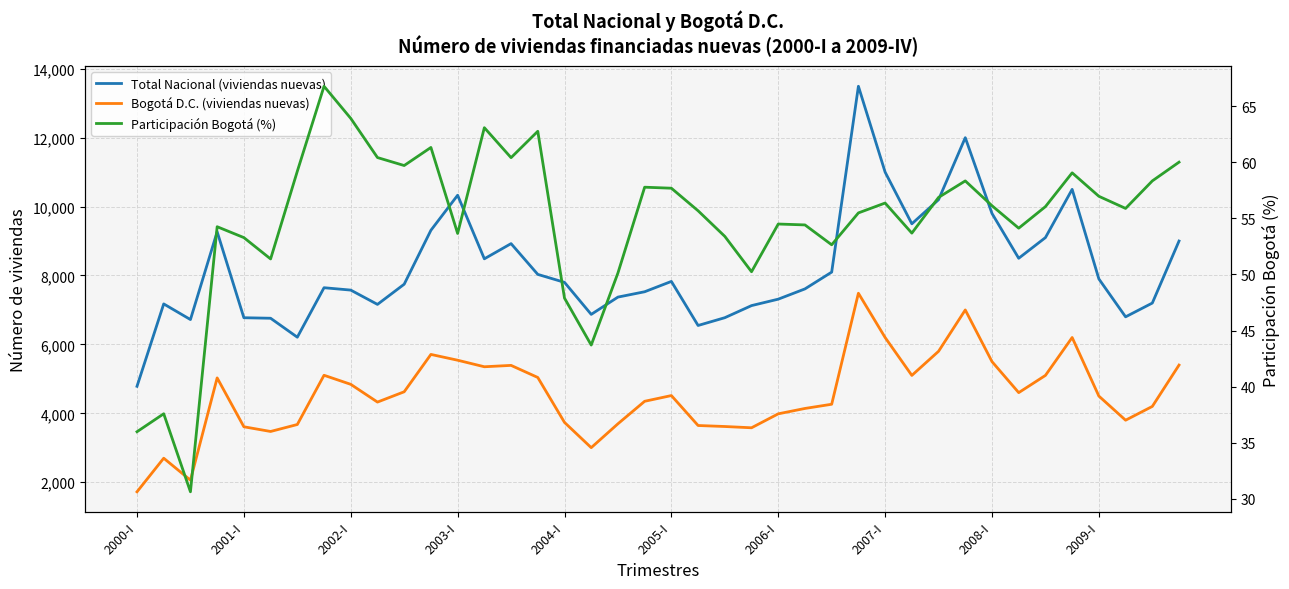

True or false: Participación Bogotá (%) and Bogotá D.C. (viviendas nuevas) intersect in this chart.

False